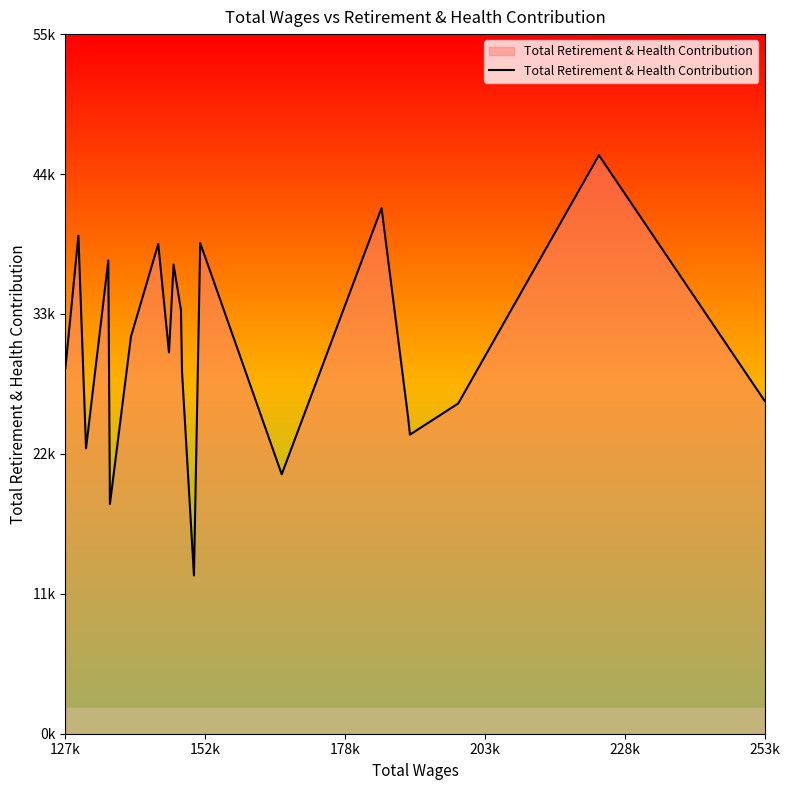

What is the difference between the maximum and minimum values?

33034